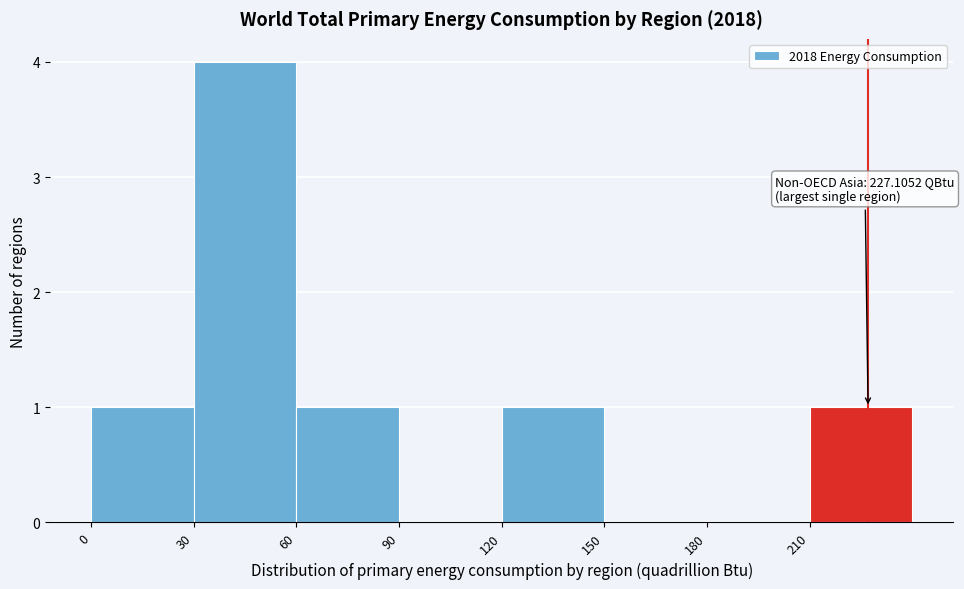

Which range on the x-axis has the tallest bar?

30 to 60